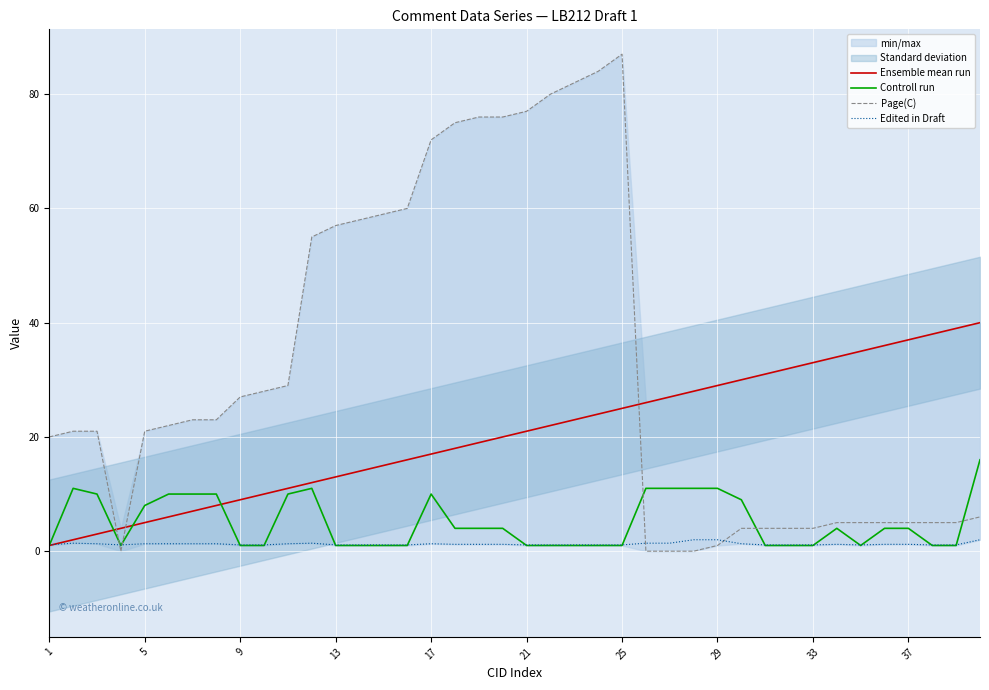

What is the sum of the Ensemble mean run values at 29 and 17?

46.0